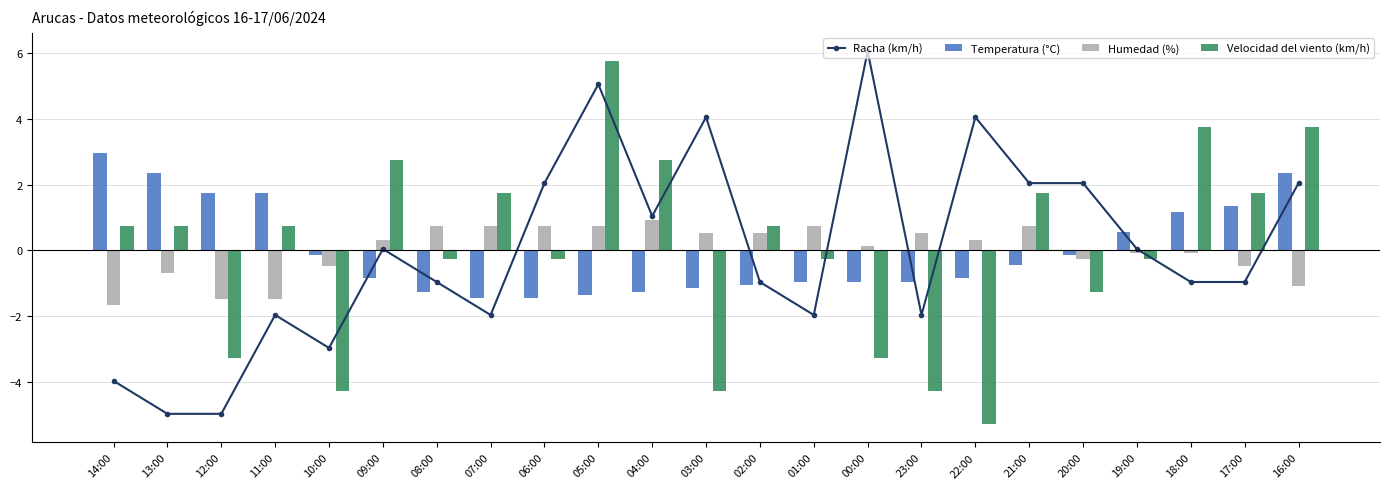

Is the value of Velocidad del viento (km/h) at 17:00 greater than the value of Temperatura (°C) at 12:00?

No